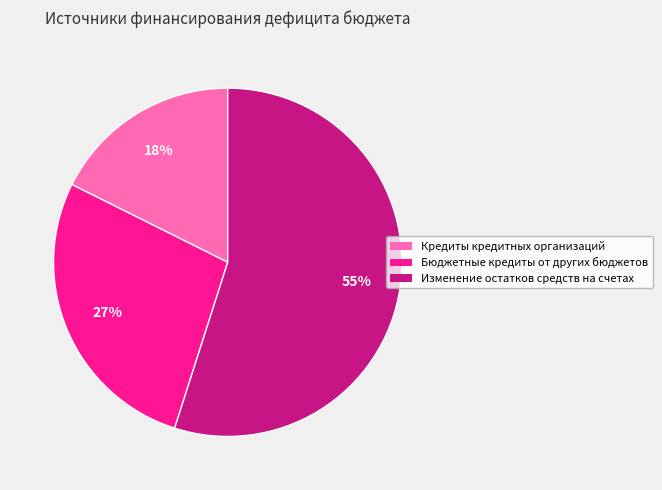

What is the largest slice in the pie chart?

Изменение остатков средств на счетах